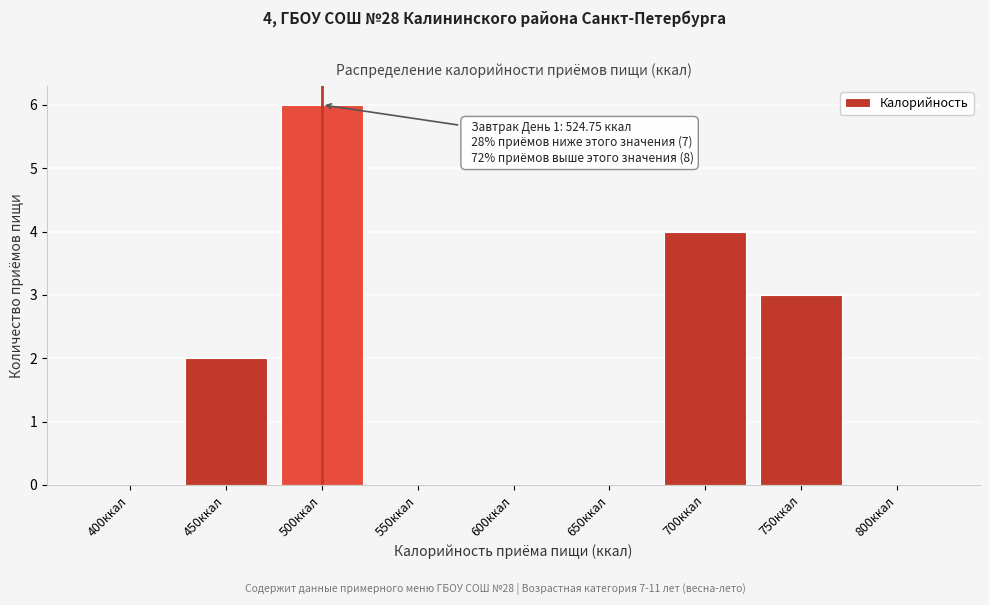

Reading right to left, extract all data points from this chart.

800ккал=0	750ккал=3	700ккал=4	650ккал=0	600ккал=0	550ккал=0	500ккал=6	450ккал=2	400ккал=0